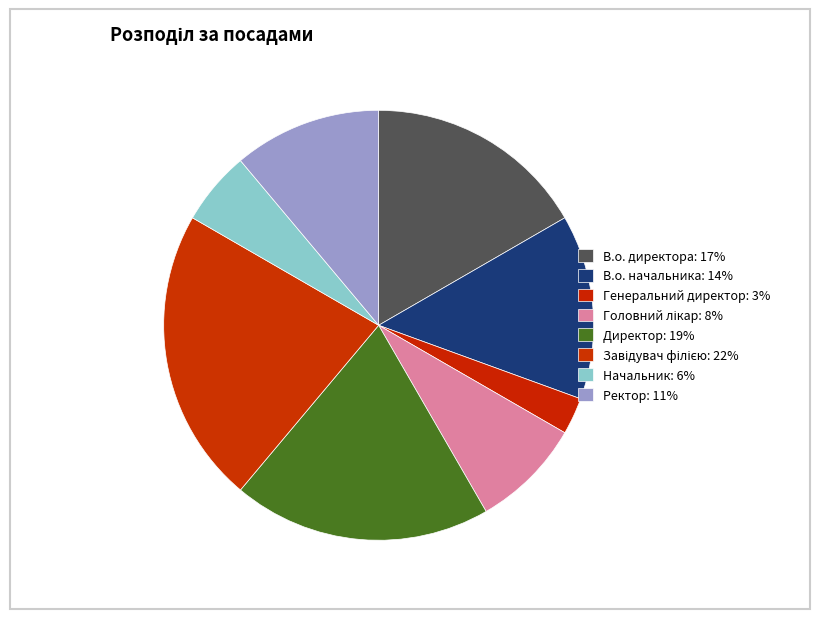

Rank the categories by value from highest to lowest.

Завідувач філією, Директор, В.о. директора, В.о. начальника, Ректор, Головний лікар, Начальник, Генеральний директор